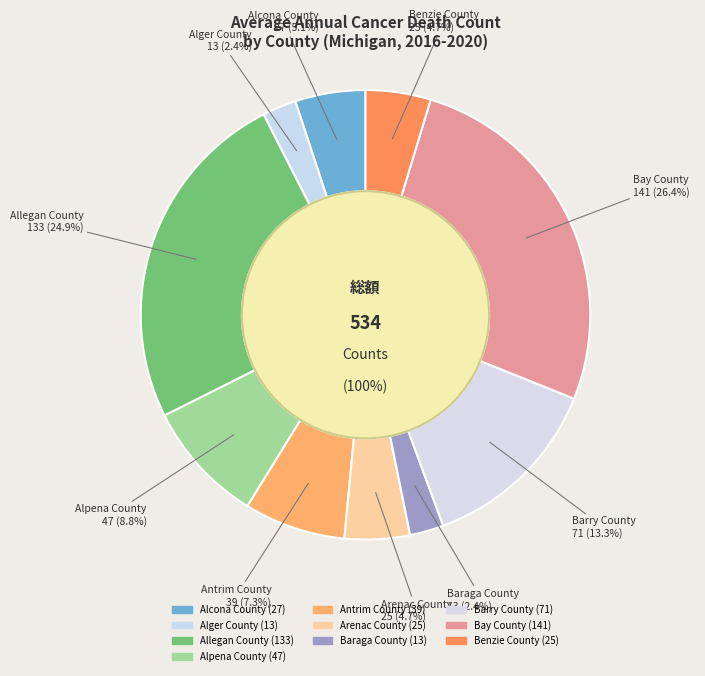

Does Allegan County represent more than half of the total?

No